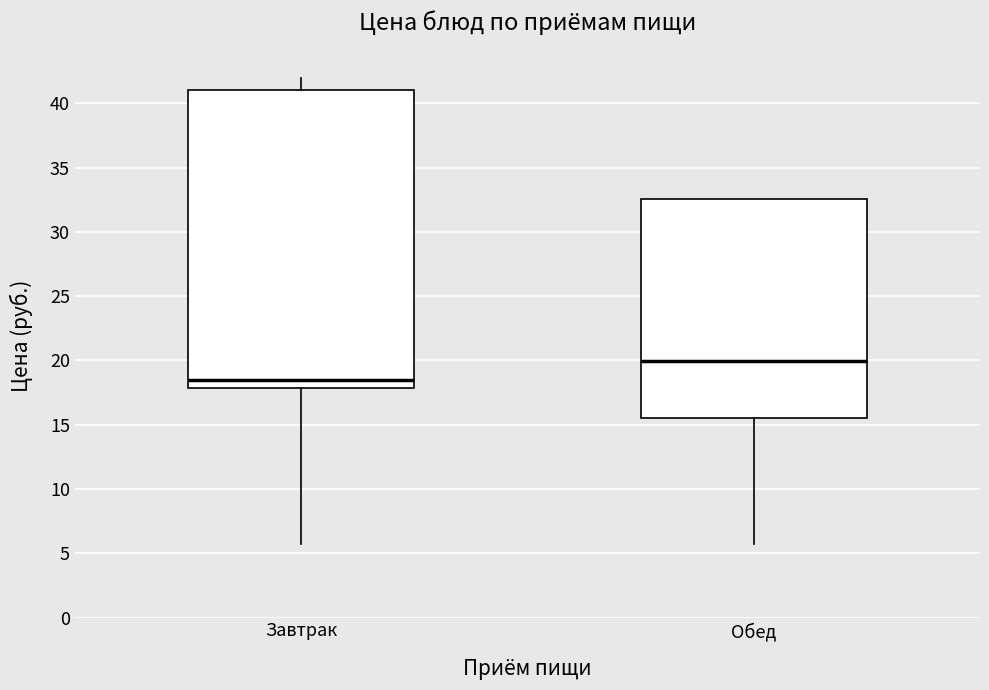

Which box is the tallest, from its lower edge to its upper edge?

Завтрак